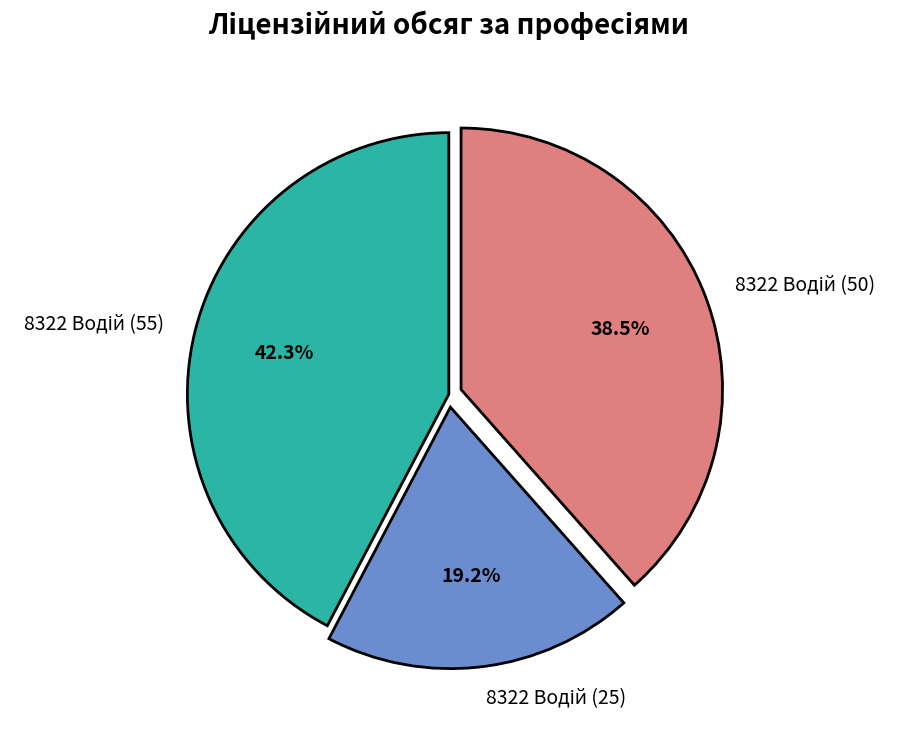

To the nearest percent, what is the difference between the largest and smallest slice percentages?

23%